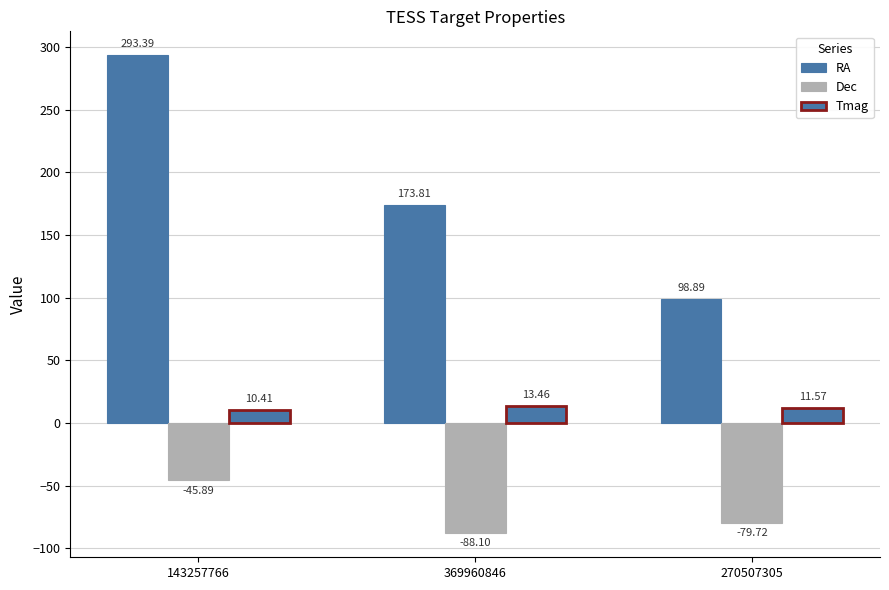

Rank the series by their average value, from highest to lowest.

RA, Tmag, Dec